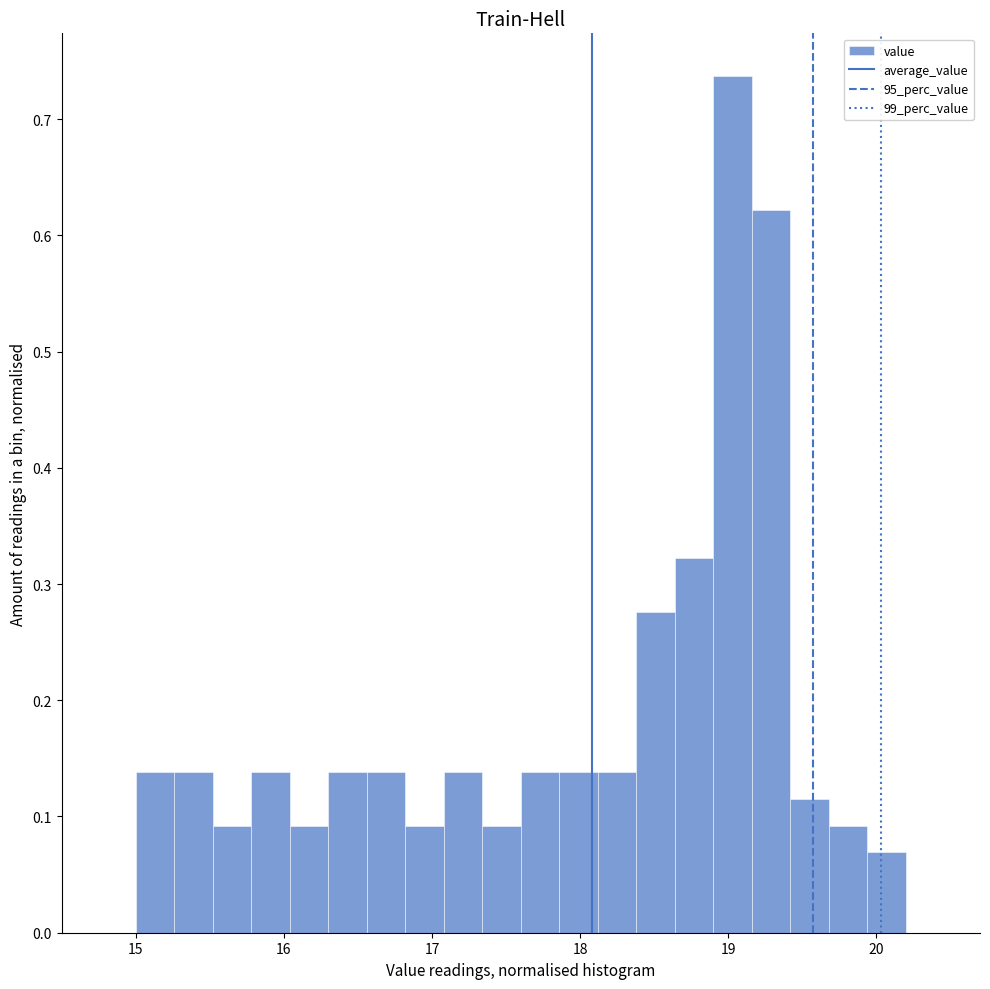

Read against the x-axis, roughly where is the centre of the tallest bar?

19.0